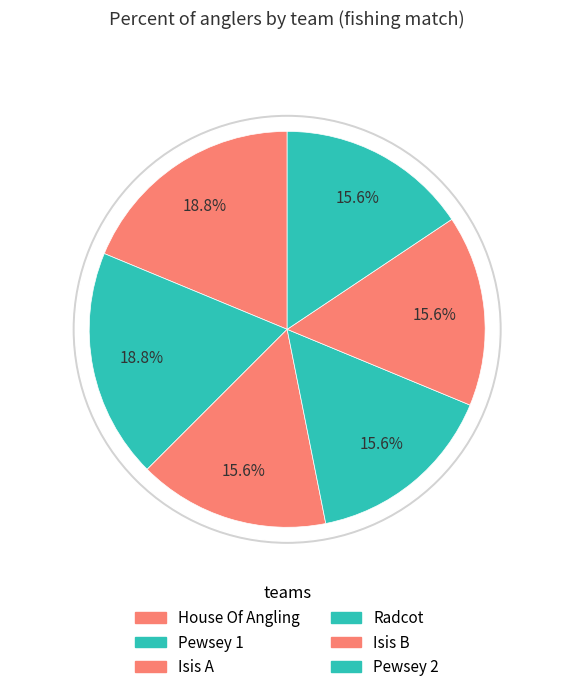

Does Other represent more than half of the total?

No